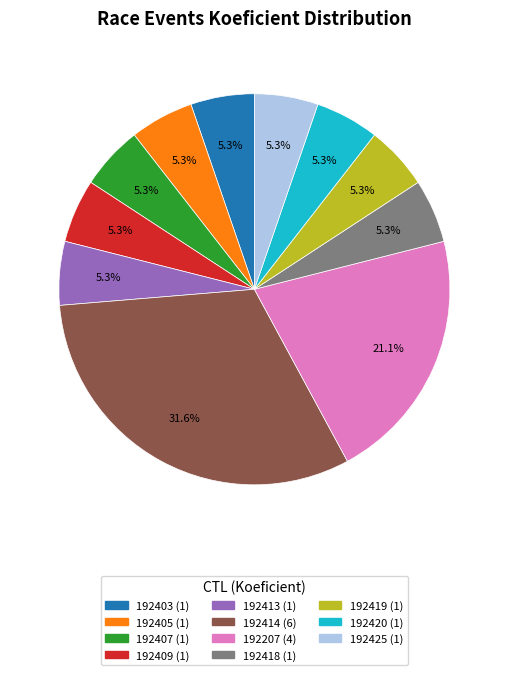

Does any single category account for the majority?

No